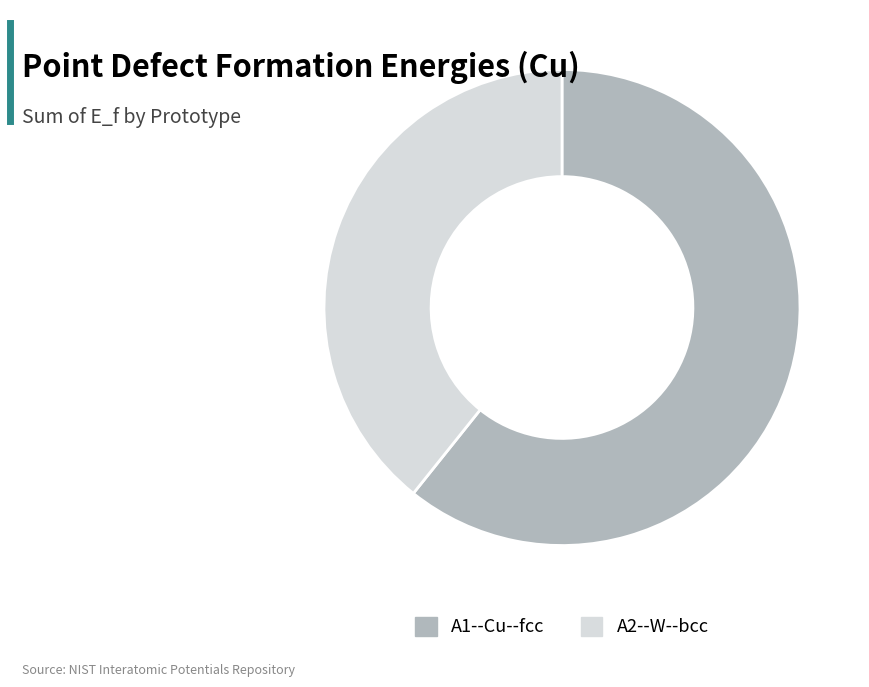

How many slices are in this pie chart?

2